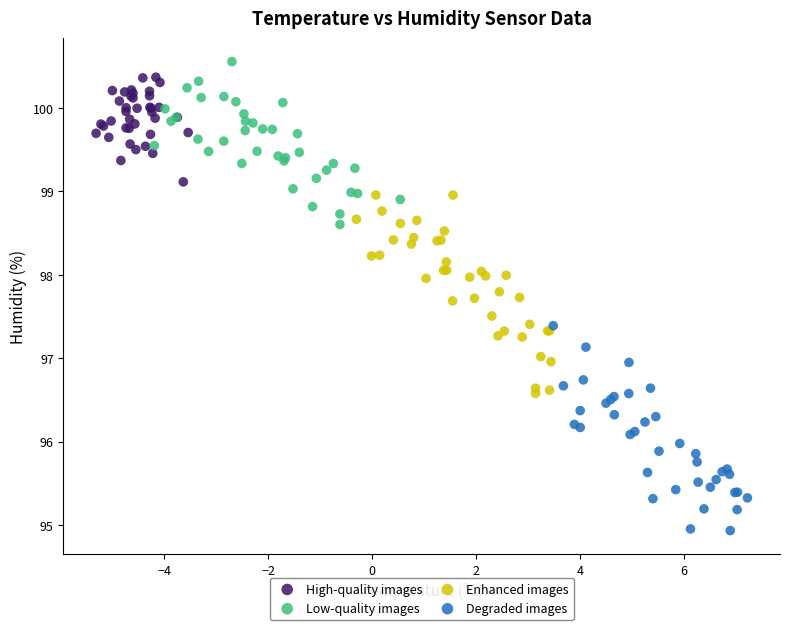

Which series contains the highest Y value?

Low-quality images